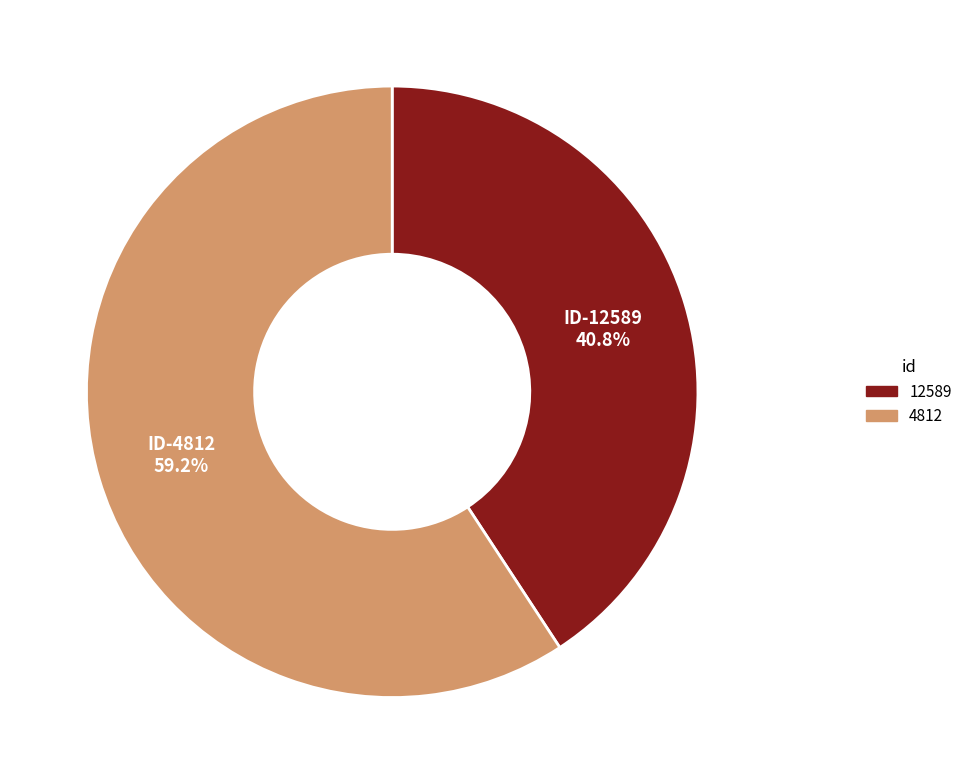

What percentage is the 4812 slice, to the nearest percent?

59%